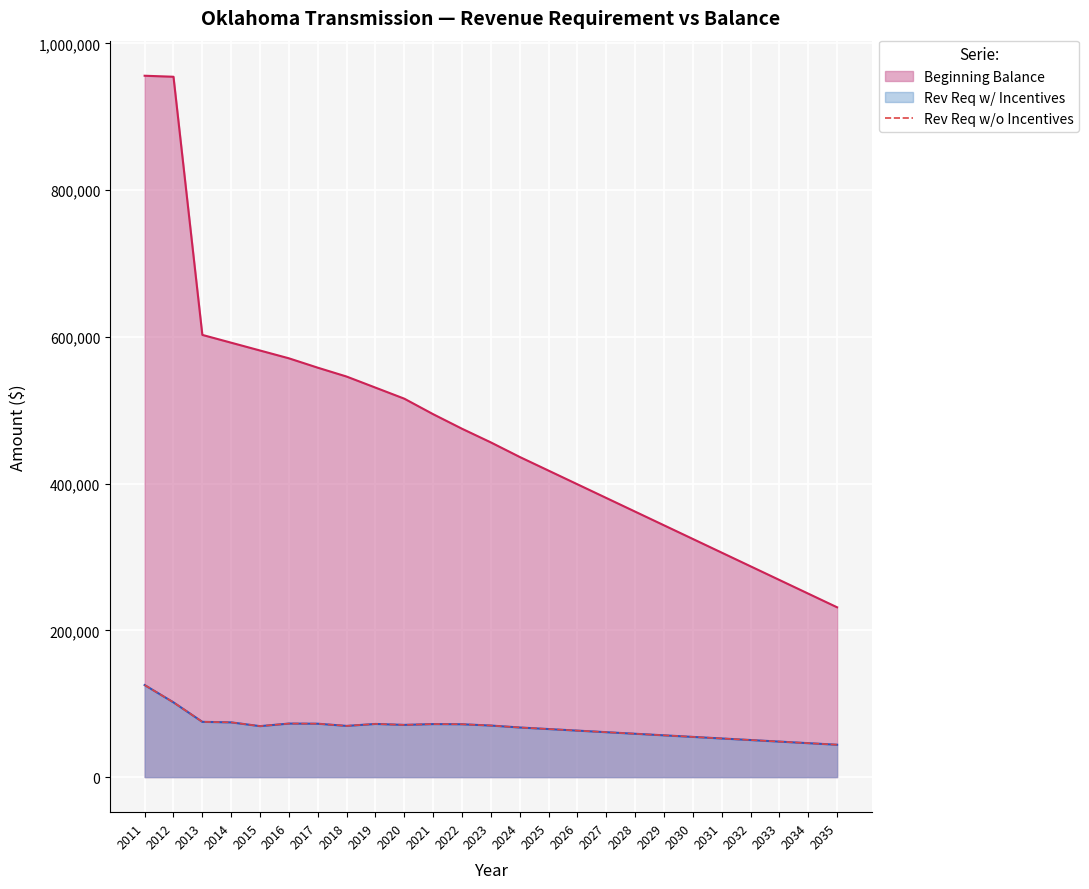

How many values exceed 69468?

13